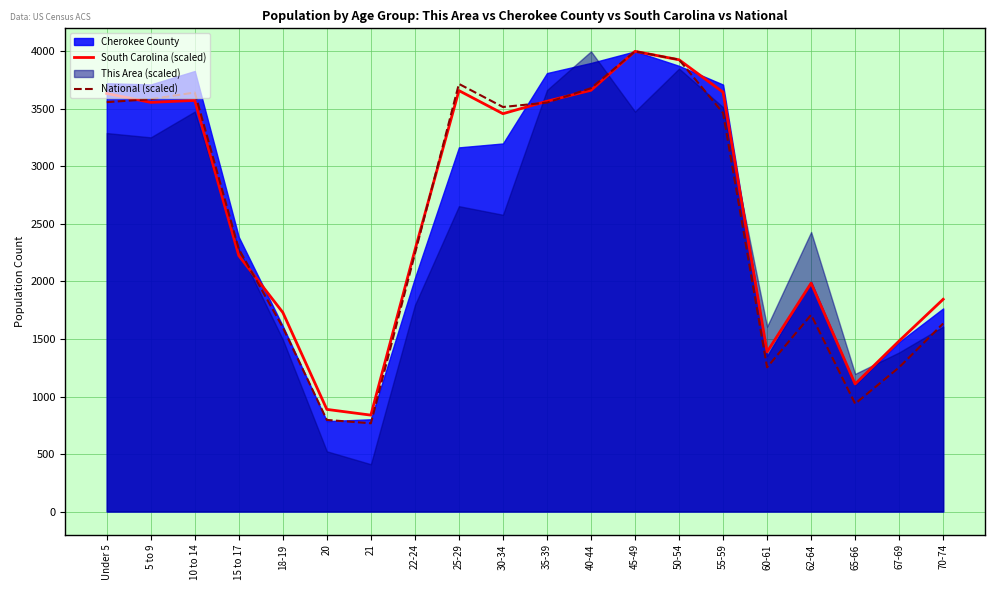

The value of South Carolina (scaled) at 55-59 is 1440.4. True or false?

False